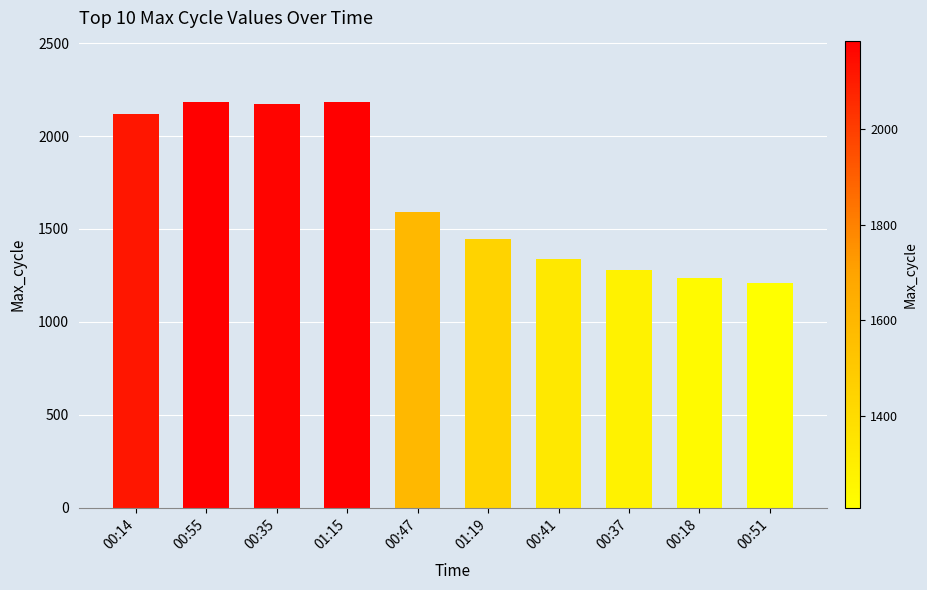

How many bars are there in total?

10